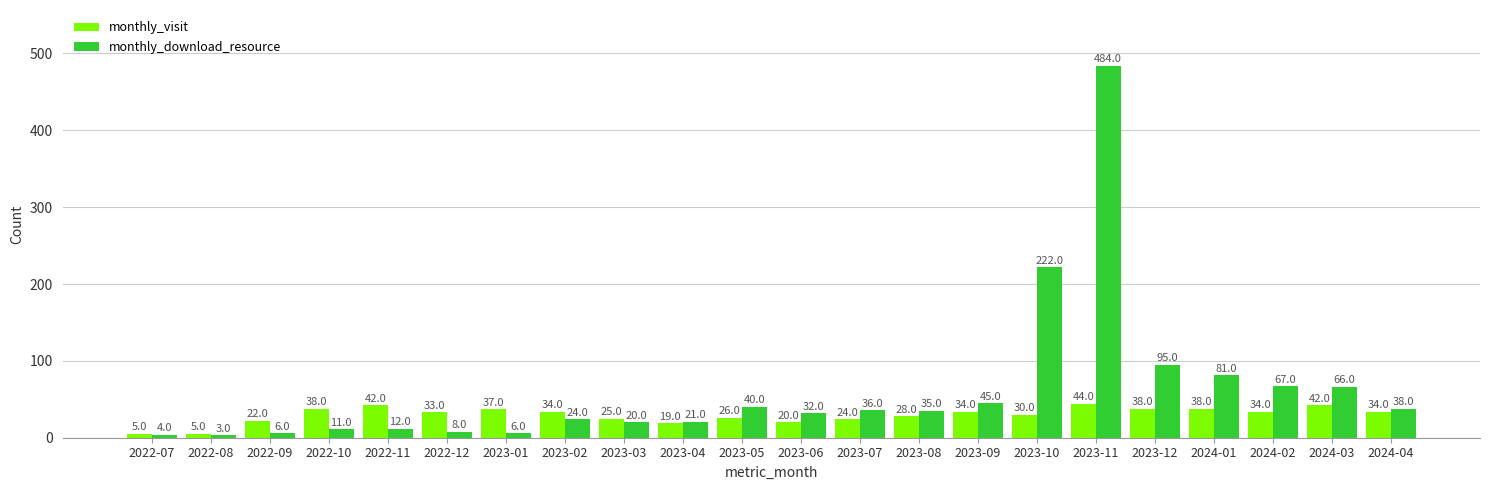

Is the value of monthly_download_resource at 2023-02 greater than the value of monthly_visit at 2023-12?

No